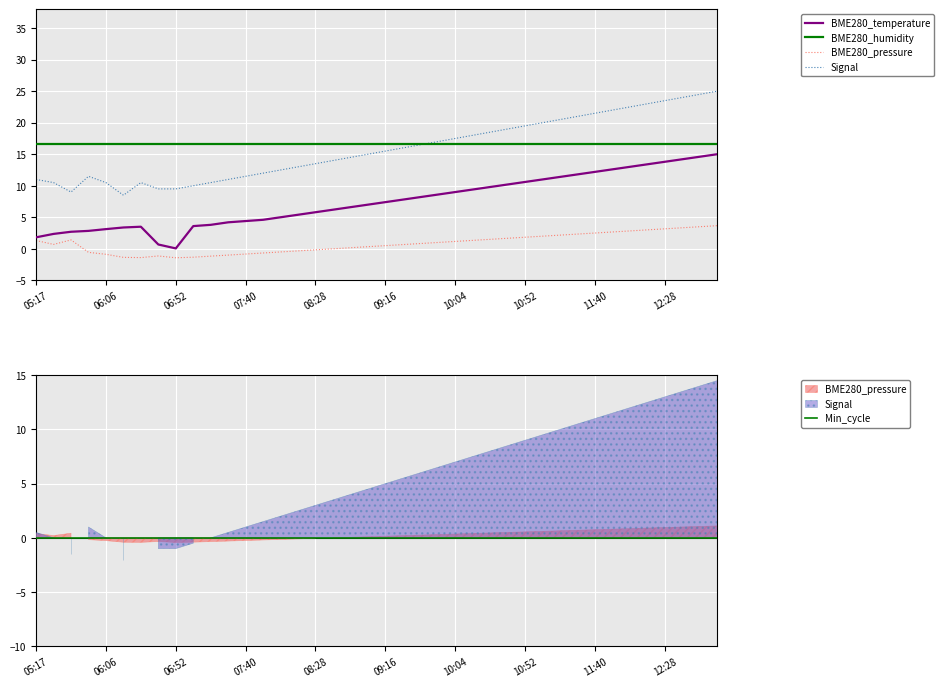

Reading left to right, transcribe all the data shown in this chart.

BME280_temperature: 1.8	2.4	2.7	2.8	3.1	3.4	3.5	0.7	0.1	3.6	3.8	4.2	4.4	4.6	5.0	5.4	5.8	6.2	6.6	7.0	7.4	7.8	8.2	8.6	9.0	9.4	9.8	10.2	10.6	11.0	11.4	11.8	12.2	12.6	13.0	13.4	13.8	14.2	14.6	15.0
BME280_humidity: 16.7	16.7	16.7	16.7	16.7	16.7	16.7	16.7	16.7	16.7	16.7	16.7	16.7	16.7	16.7	16.7	16.7	16.7	16.7	16.7	16.7	16.7	16.7	16.7	16.7	16.7	16.7	16.7	16.7	16.7	16.7	16.7	16.7	16.7	16.7	16.7	16.7	16.7	16.7	16.7
BME280_pressure: 1.3	0.7	1.4	-0.6	-0.9	-1.4	-1.4	-1.1	-1.4	-1.3	-1.2	-1.0	-0.8	-0.7	-0.5	-0.3	-0.2	0.0	0.2	0.3	0.5	0.7	0.8	1.0	1.2	1.3	1.5	1.7	1.8	2.0	2.2	2.3	2.5	2.7	2.8	3.0	3.2	3.3	3.5	3.7
Signal: 11.0	10.5	9.0	11.5	10.5	8.5	10.5	9.5	9.5	10.0	10.5	11.0	11.5	12.0	12.5	13.0	13.5	14.0	14.5	15.0	15.5	16.0	16.5	17.0	17.5	18.0	18.5	19.0	19.5	20.0	20.5	21.0	21.5	22.0	22.5	23.0	23.5	24.0	24.5	25.0
Min_cycle: 0.0	0.0	0.0	0.0	0.0	0.0	0.0	0.0	0.0	0.0	0.0	0.0	0.0	0.0	0.0	0.0	0.0	0.0	0.0	0.0	0.0	0.0	0.0	0.0	0.0	0.0	0.0	0.0	0.0	0.0	0.0	0.0	0.0	0.0	0.0	0.0	0.0	0.0	0.0	0.0